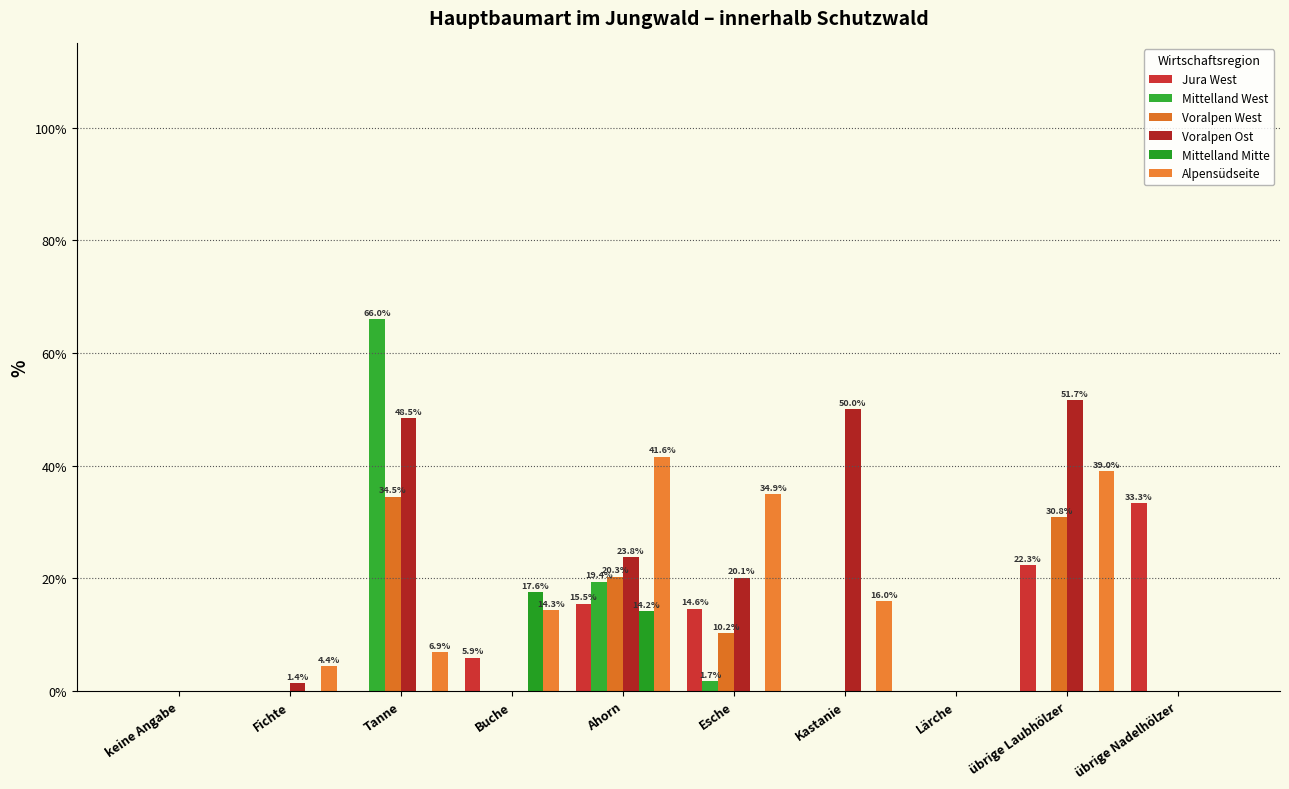

Reading left to right, transcribe all the data shown in this chart.

Jura West: 0.0	0.0	0.0	5.9	15.5	14.6	0.0	0.0	22.3	33.3
Mittelland West: 0.0	0.0	66.0	0.0	19.4	1.7	0.0	0.0	0.0	0.0
Voralpen West: 0.0	0.0	34.5	0.0	20.3	10.2	0.0	0.0	30.8	0.0
Voralpen Ost: 0.0	1.4	48.5	0.0	23.8	20.1	50.0	0.0	51.7	0.0
Mittelland Mitte: 0.0	0.0	0.0	17.6	14.2	0.0	0.0	0.0	0.0	0.0
Alpensüdseite: 0.0	4.4	6.9	14.3	41.6	34.9	16.0	0.0	39.0	0.0